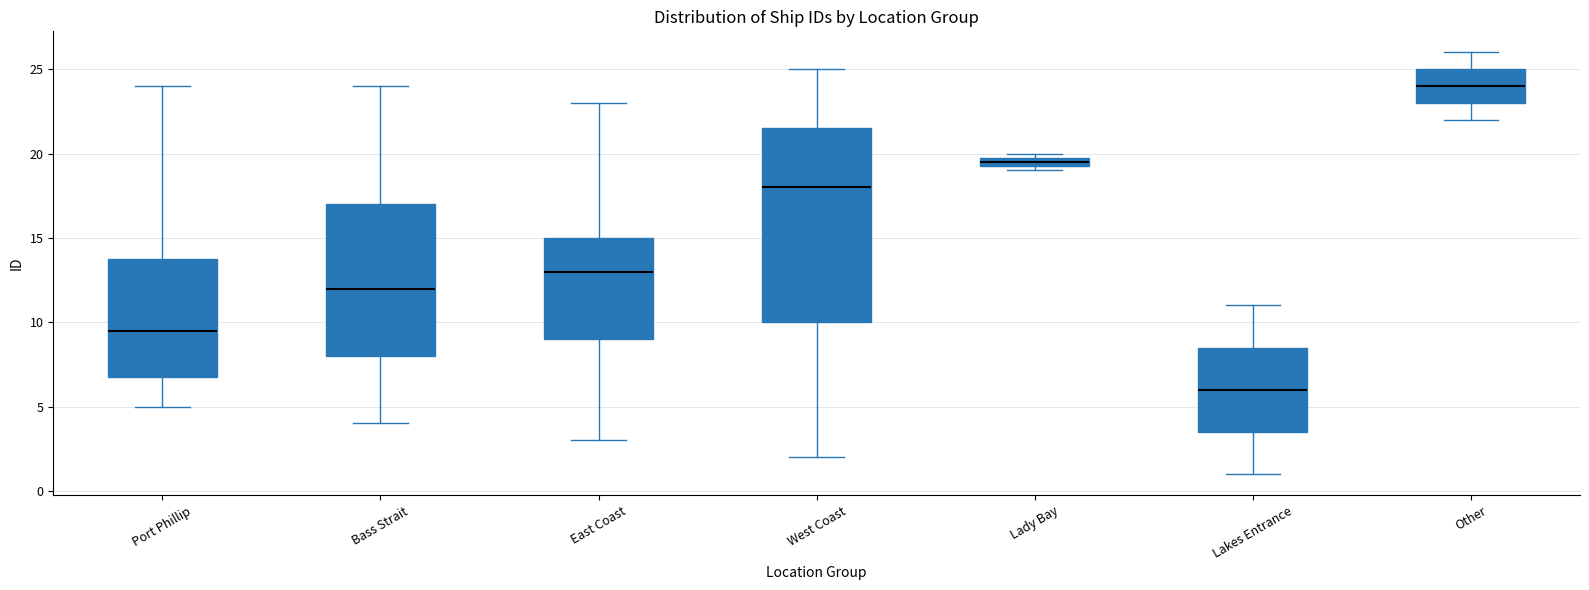

Where does the lower whisker of the box for West Coast end on the y-axis? The values are not printed on the chart, so give them approximately, as read against the axis.

2.0